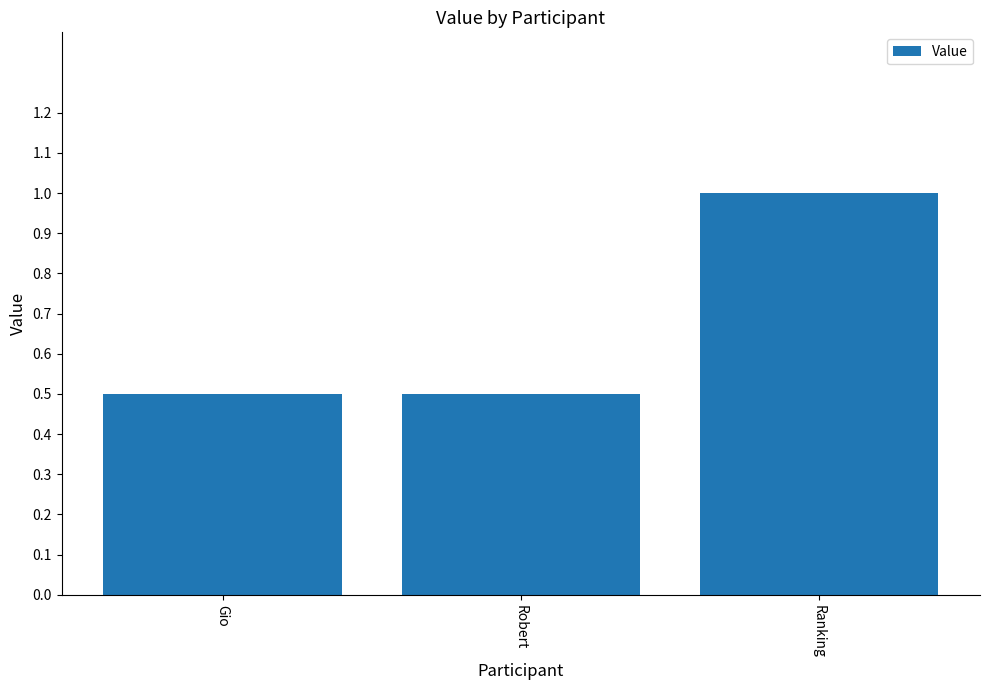

What is the approximate value at Gio?

0.5